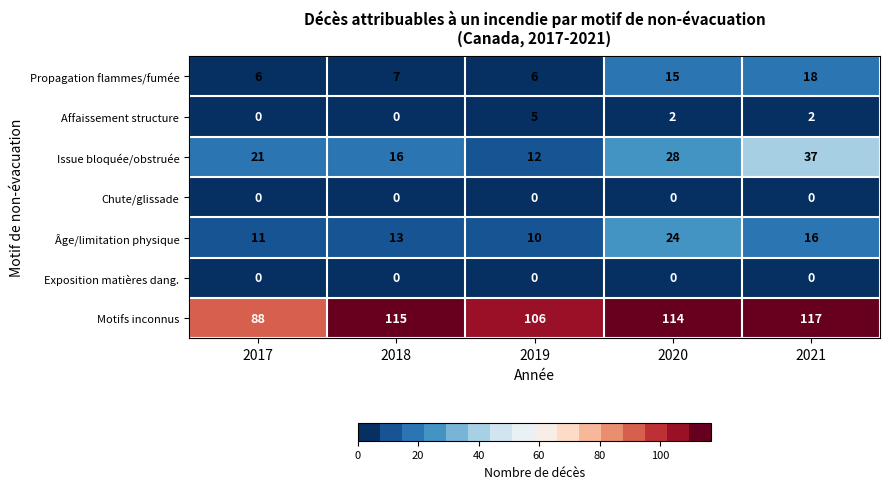

What is the difference between the highest and lowest values at 2019?

106